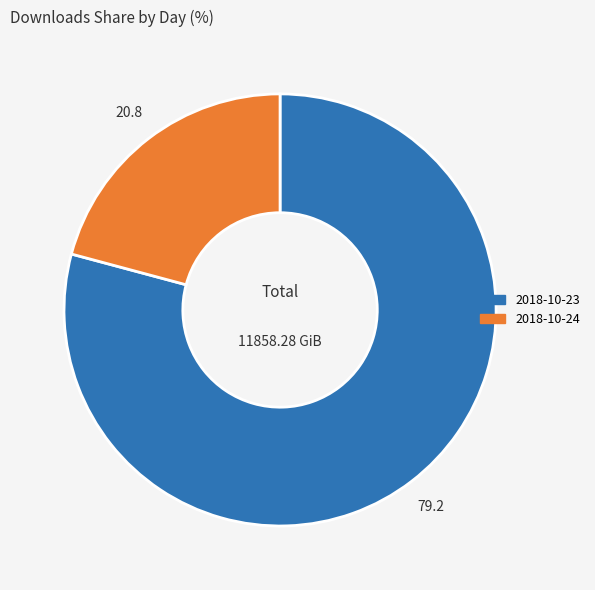

Which has a higher value, 2018-10-23 or 2018-10-24?

2018-10-23